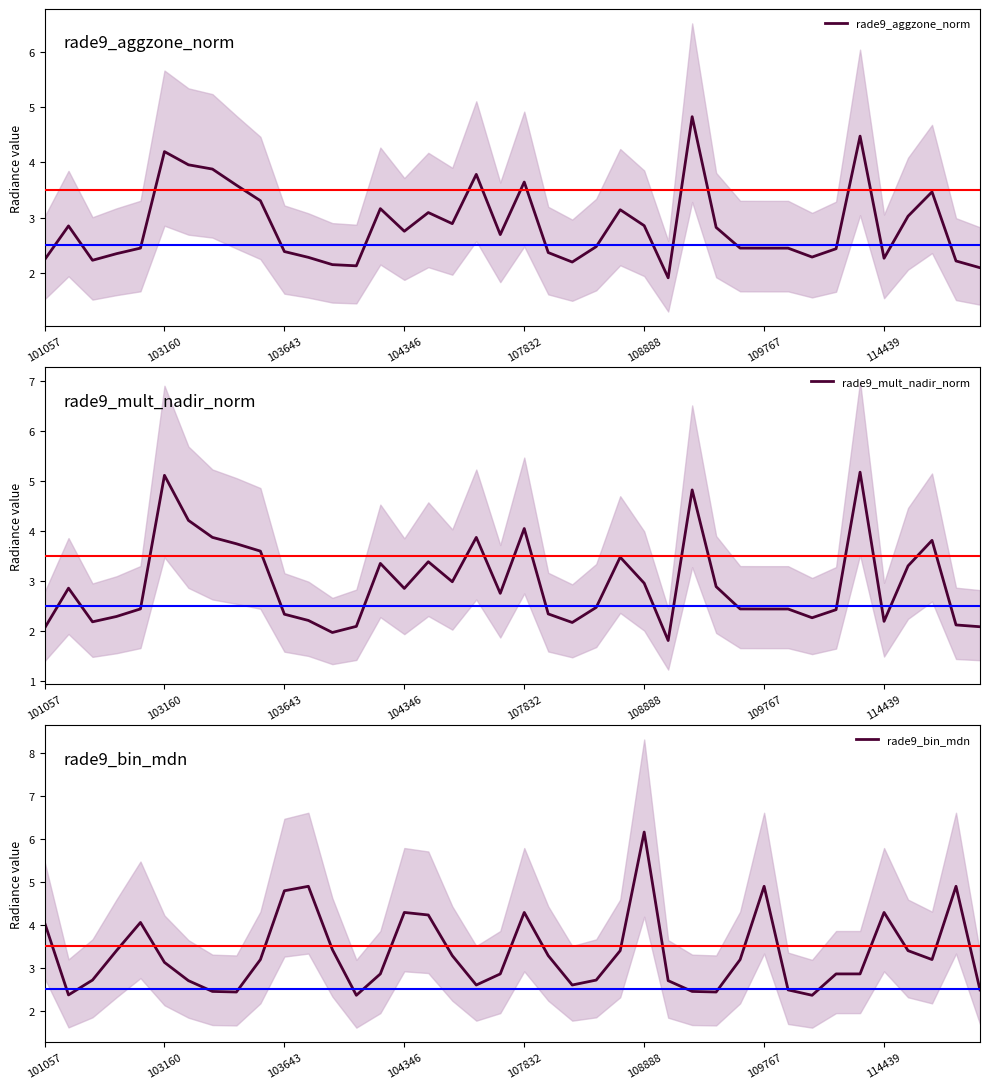

How many times do rade9_mult_nadir_norm and rade9_aggzone_norm cross each other?

12